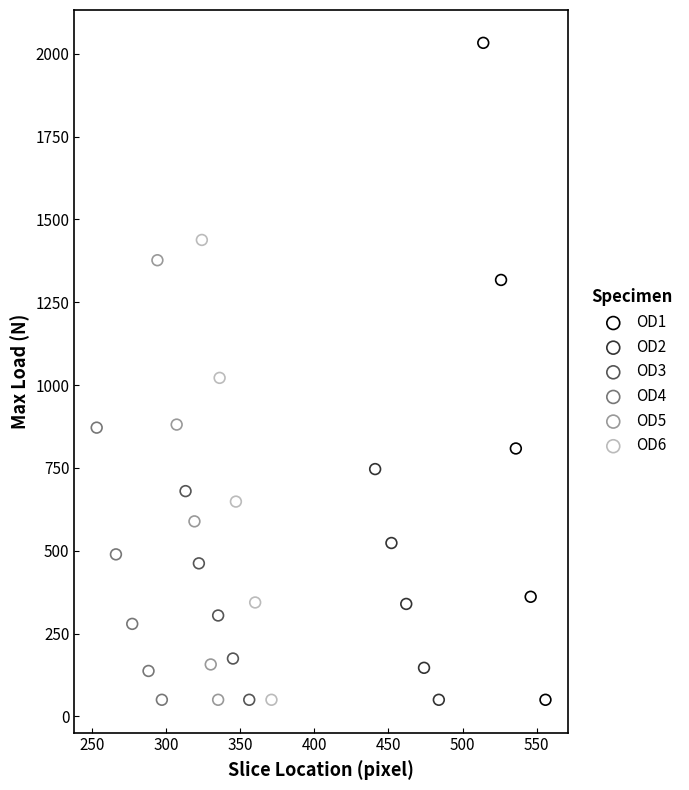

Which series contains the highest Y value?

OD1